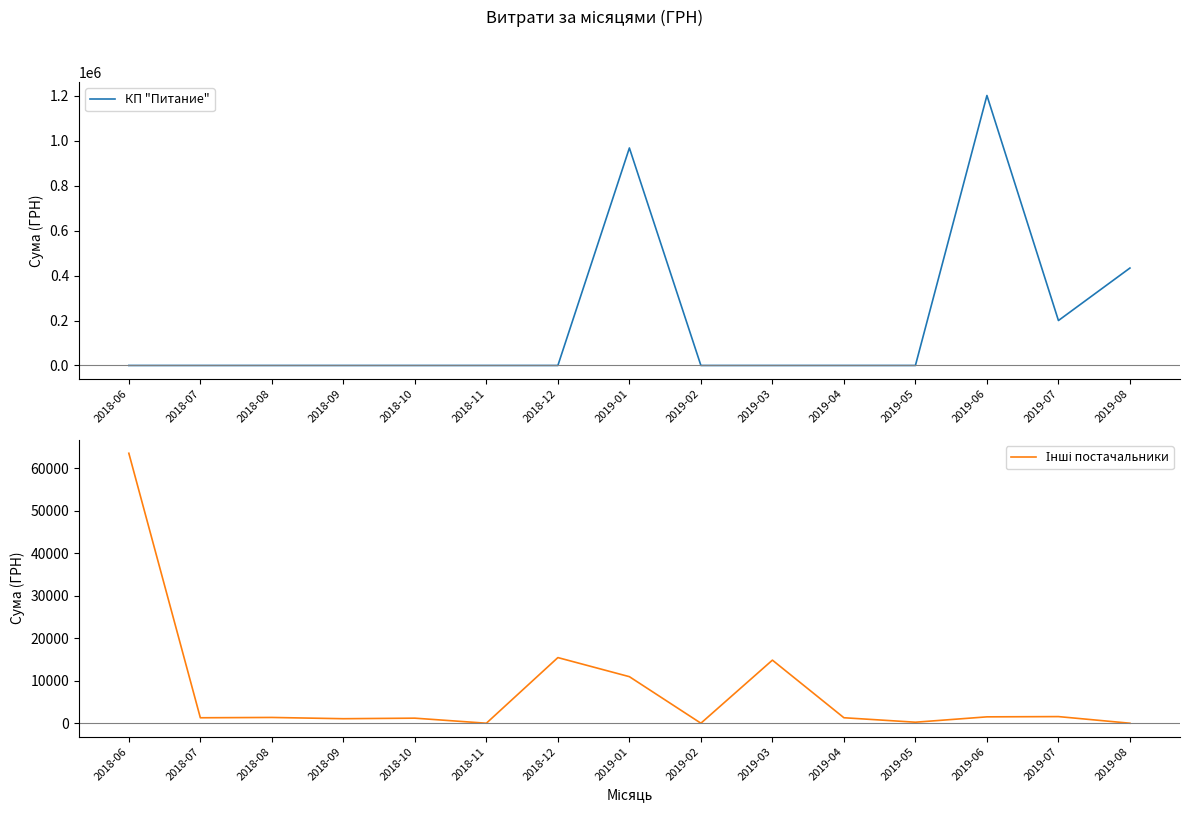

What is the highest value of the КП "Питание" series?

1200911.5